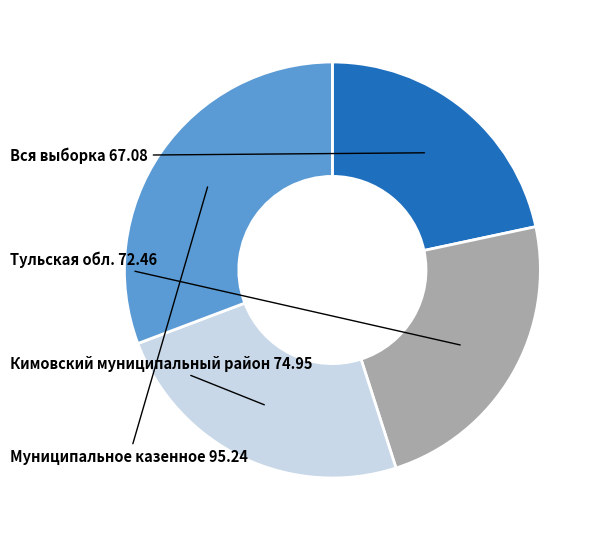

Count the number of slices in the pie.

4